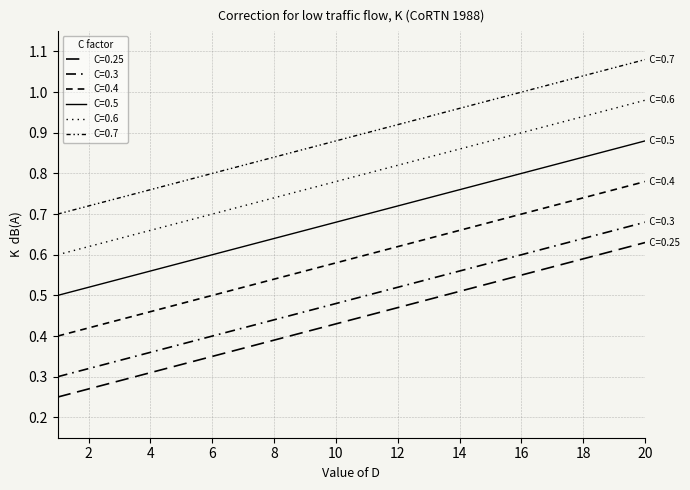

Does the chart have visible grid lines?

Yes